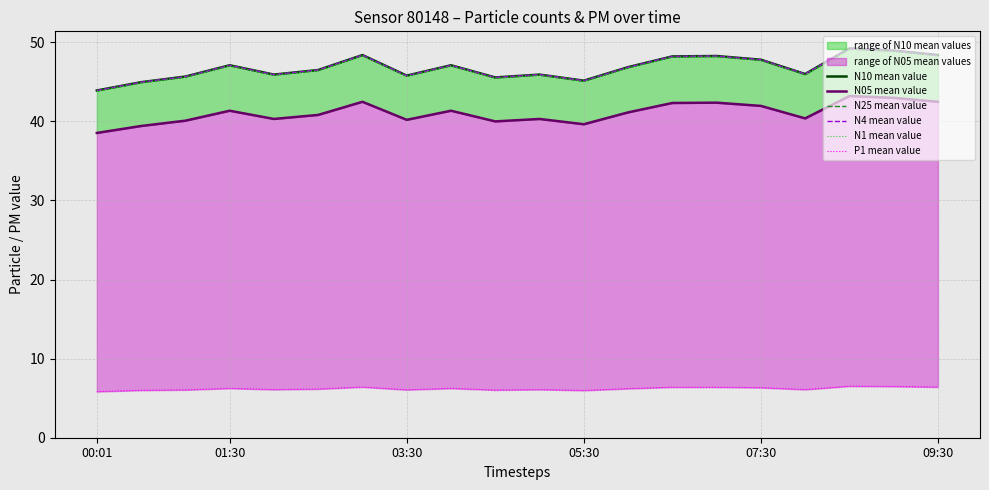

What is the sum of all N05 mean value values?

821.4